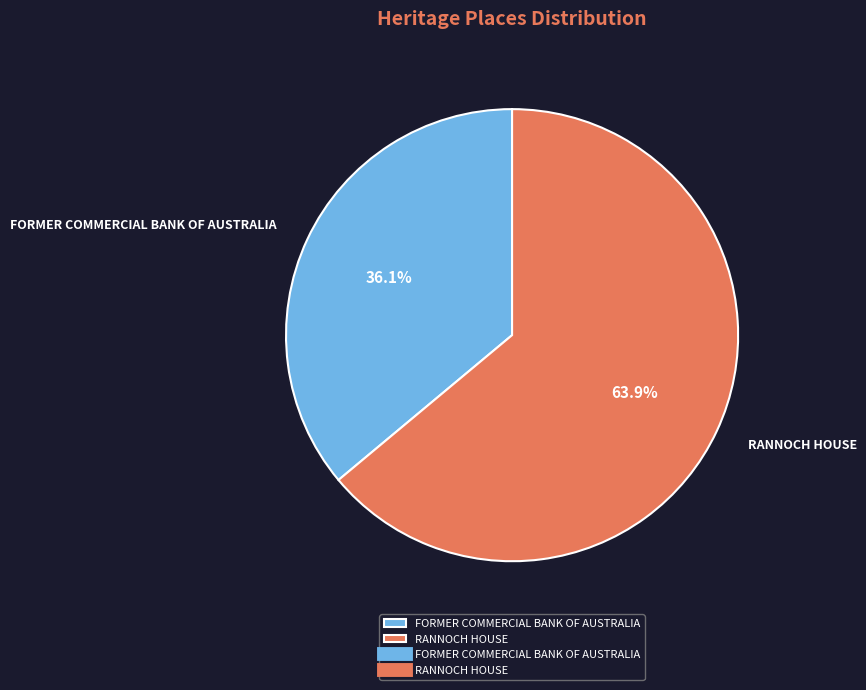

What percentage is NOT represented by FORMER COMMERCIAL BANK OF AUSTRALIA?

63.9%